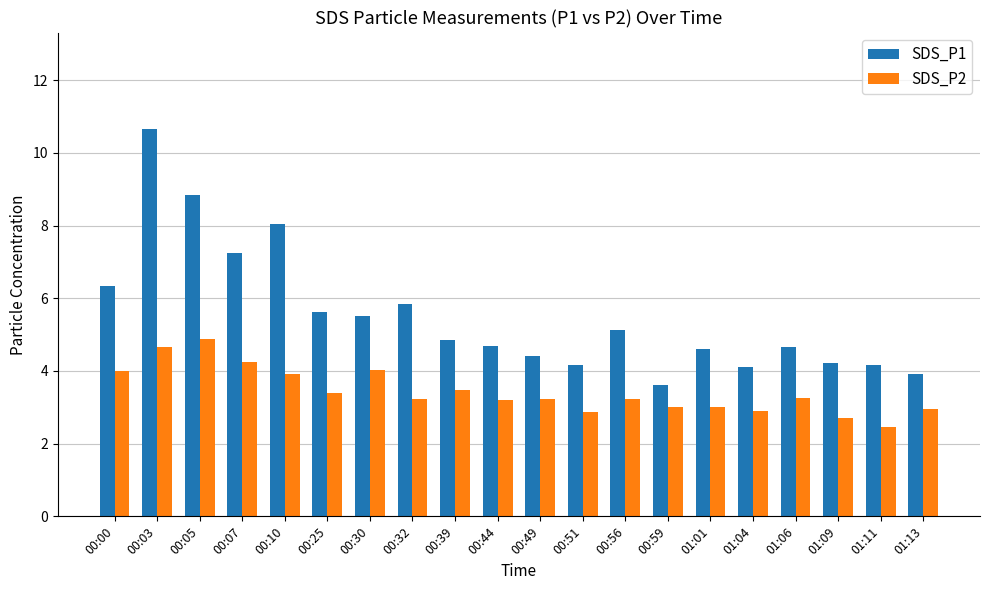

What is the maximum value for SDS_P2?

4.9